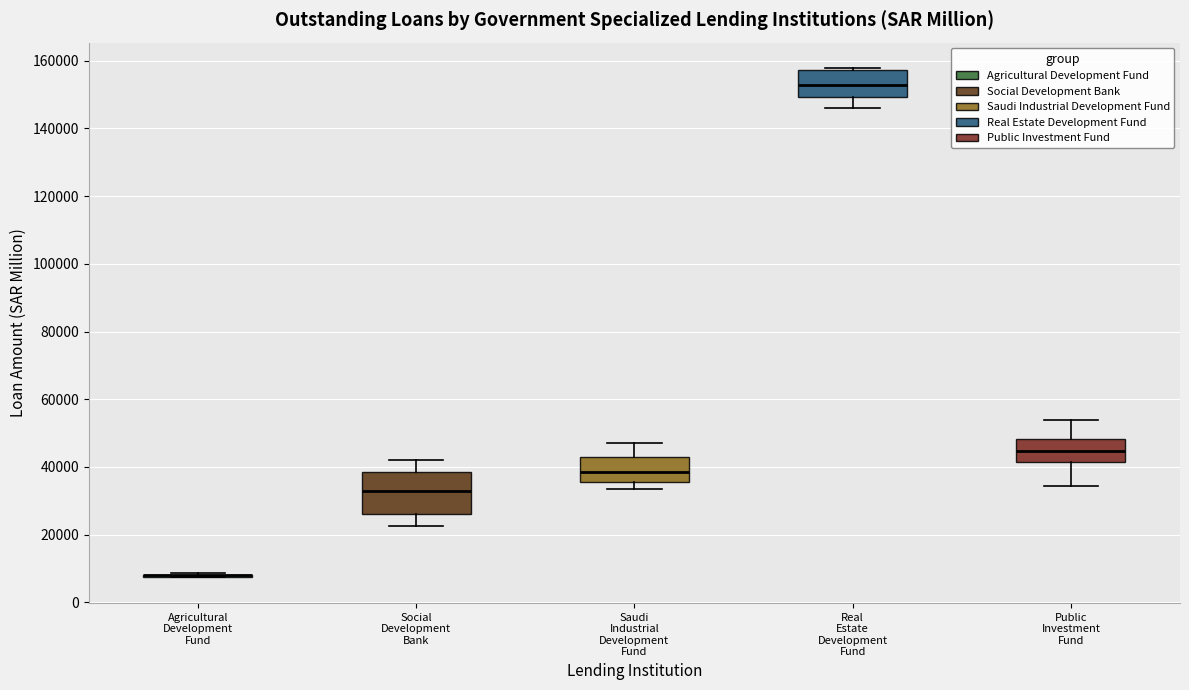

Reading left to right, transcribe this box plot: for each box, give where its median line is, the range the box spans, and where its two whiskers end, as read against the y-axis. The values are not printed on the chart, so give them approximately, as read against the axis.

Agricultural Development Fund: box collapsed to a line at 8000, whiskers 8000 to 8000
Social Development Bank: median 32000, box 26000 to 38000, whiskers 22000 to 42000
Saudi Industrial Development Fund: median 38000, box 36000 to 42000, whiskers 34000 to 48000
Real Estate Development Fund: median 152000, box 150000 to 158000, whiskers 146000 to 158000
Public Investment Fund: median 44000, box 42000 to 48000, whiskers 34000 to 54000